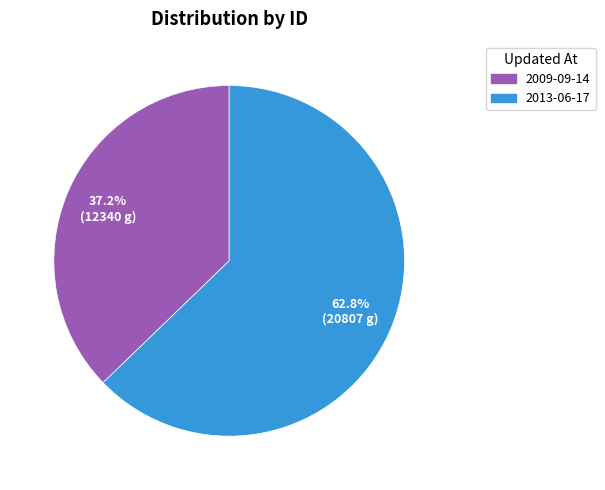

To the nearest percent, what is the difference between the 2013-06-17 and 2009-09-14 slice percentages?

26%